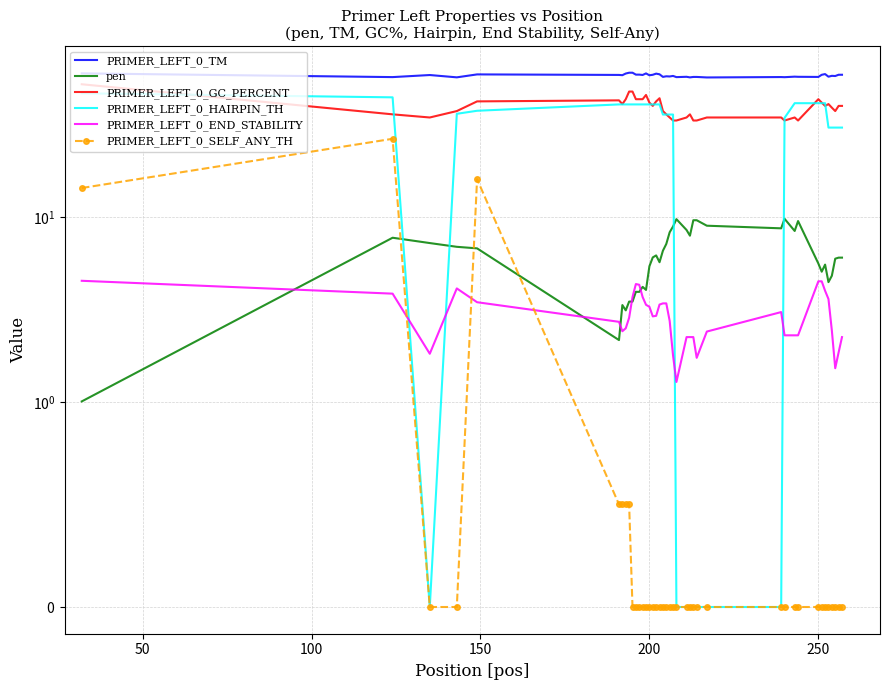

What is the greatest value displayed?

60.5